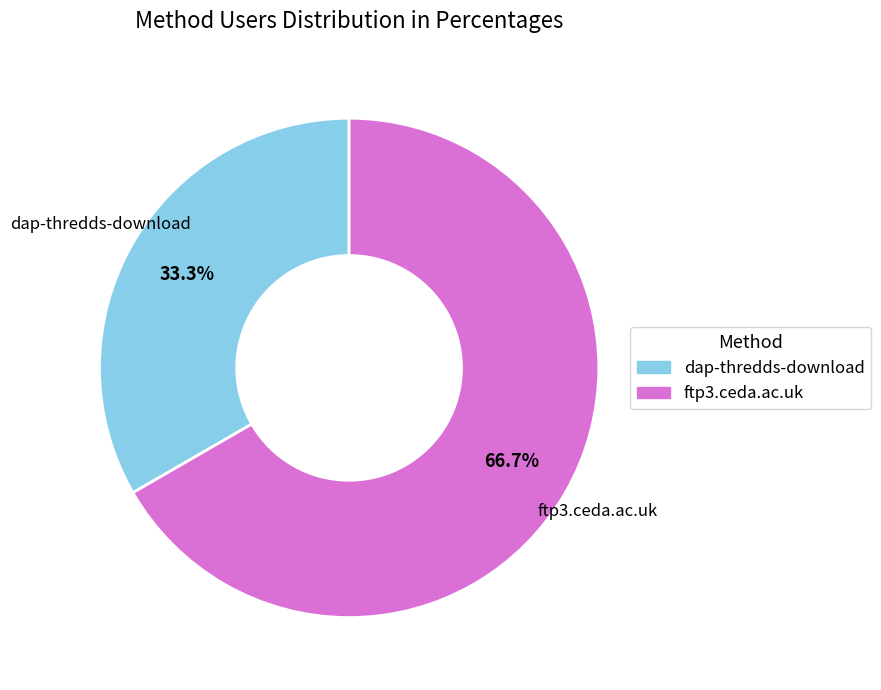

Approximately how many times larger is the value at ftp3.ceda.ac.uk compared to dap-thredds-download?

2.0